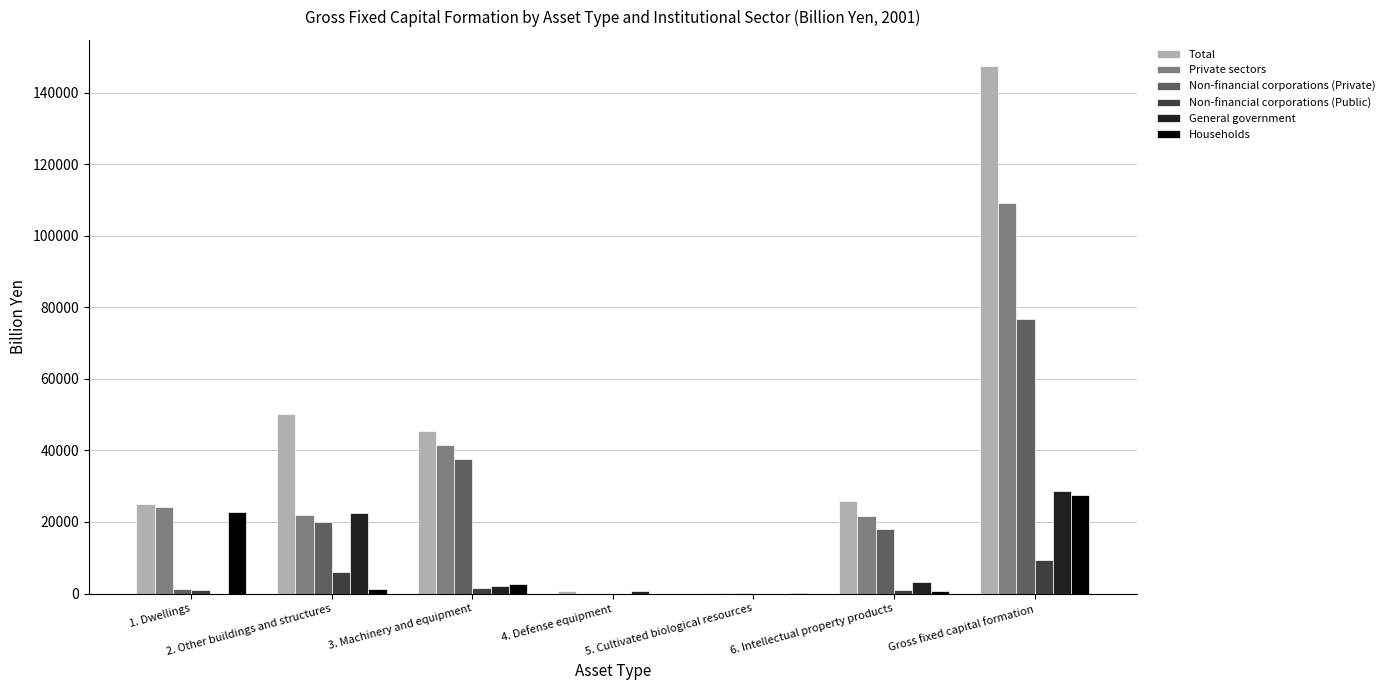

Is the value of Households at 1. Dwellings greater than the value of Non-financial corporations (Private) at 1. Dwellings?

Yes